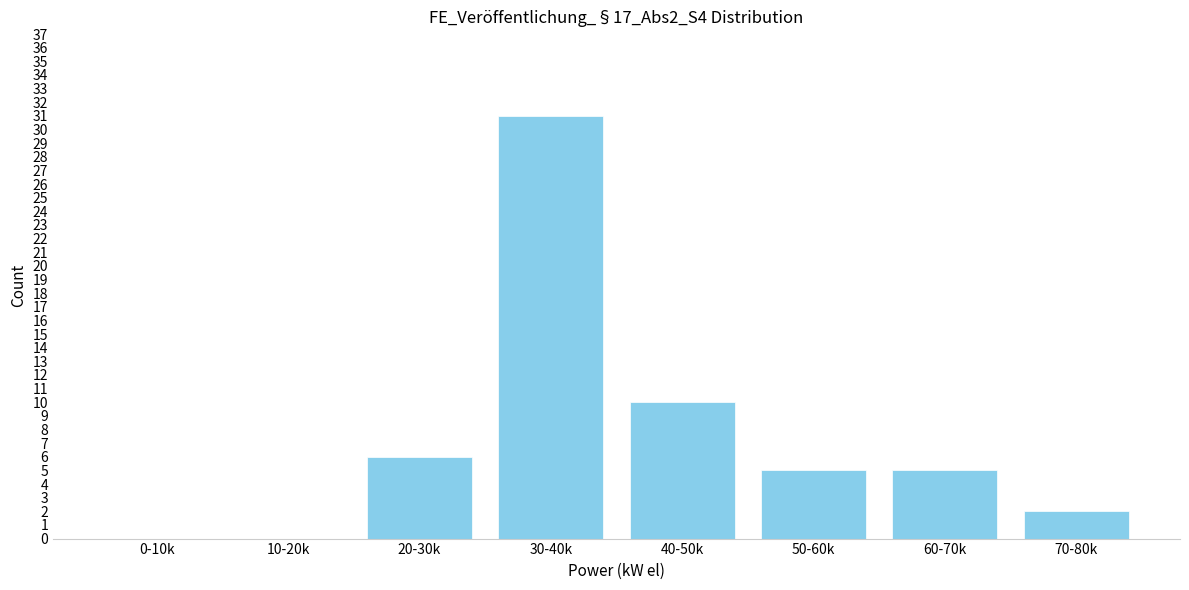

Reading right to left, extract all data points from this chart.

70-80k=2	60-70k=5	50-60k=5	40-50k=10	30-40k=31	20-30k=6	10-20k=0	0-10k=0